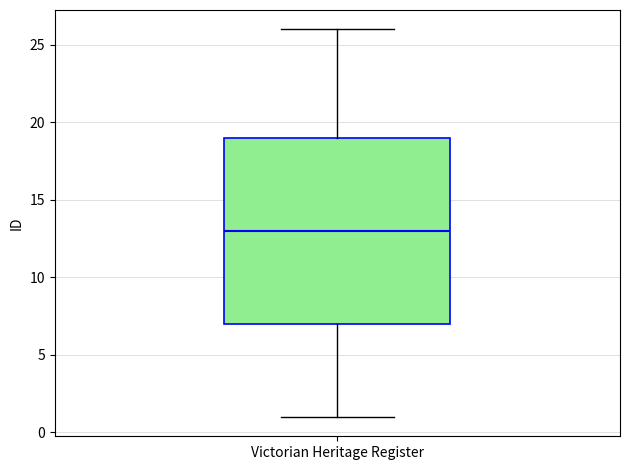

Transcribe this box plot: give where the median line is, the range the box spans, and where the two whiskers end, as read against the y-axis. The values are not printed on the chart, so give them approximately, as read against the axis.

median 13, box 7 to 19, whiskers 1 to 26